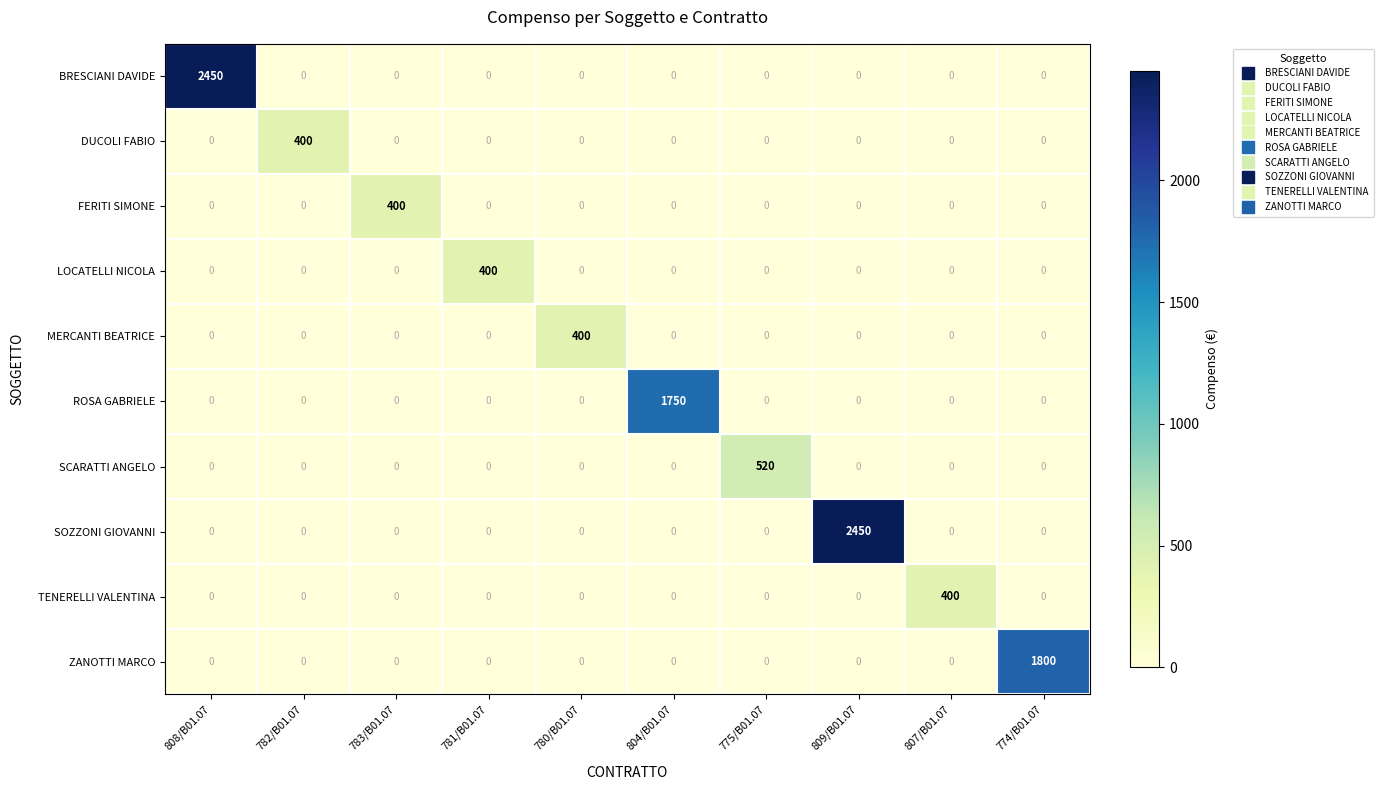

What is the total value across all series at 807/B01.07?

400